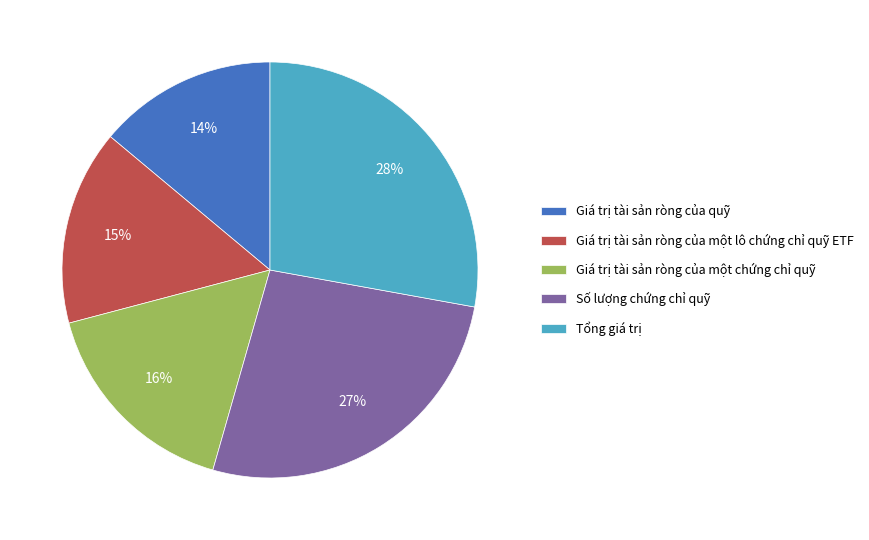

To the nearest percent, what percentage of the pie is Giá trị tài sản ròng của một chứng chỉ quỹ?

16%